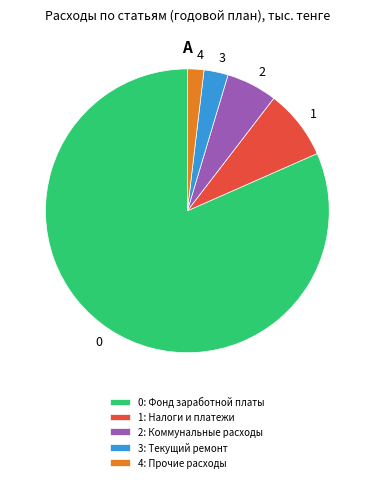

The 1 slice represents 1% of the pie. True or false?

False